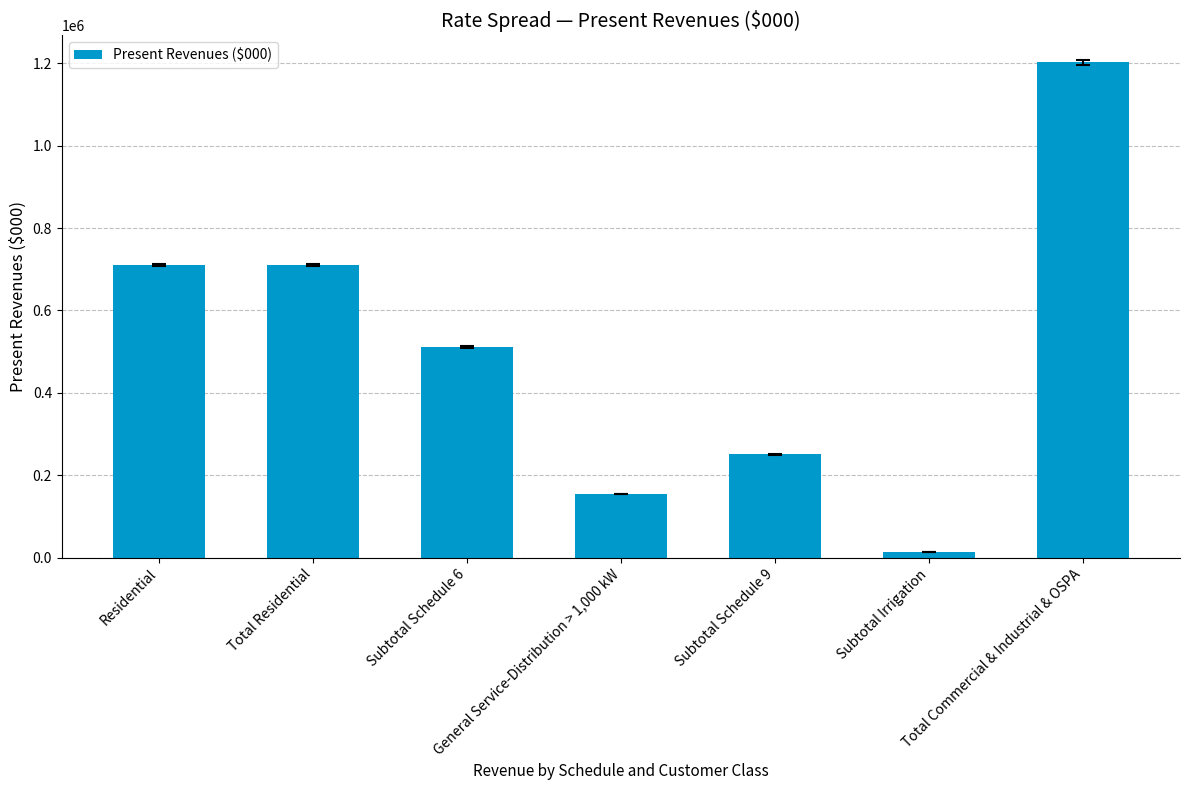

What is the difference between the maximum and minimum values?

1187775.3